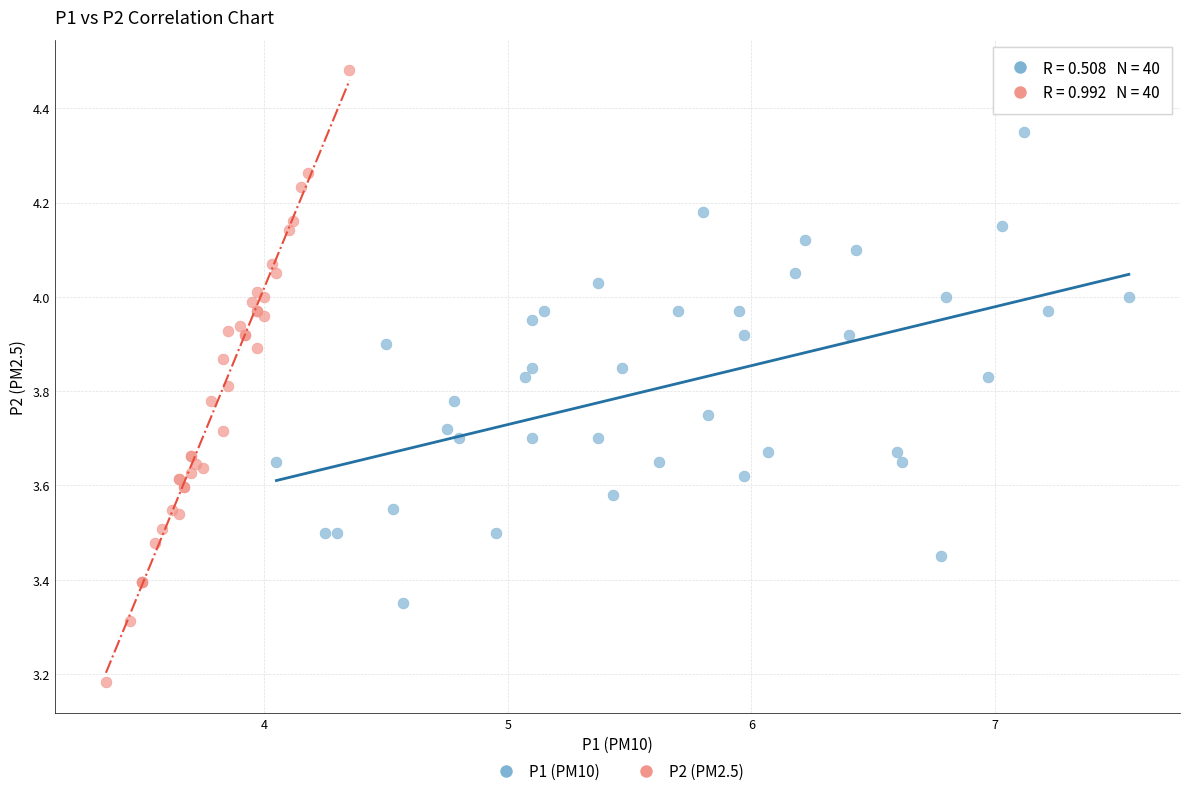

Which series has the widest spread of Y values?

P2 (PM2.5)